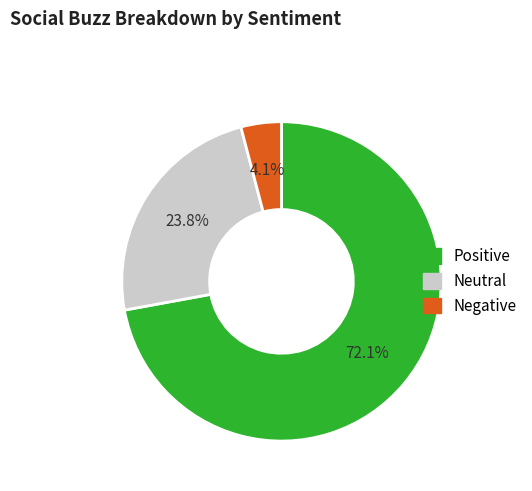

Is there a majority slice in this chart?

Yes